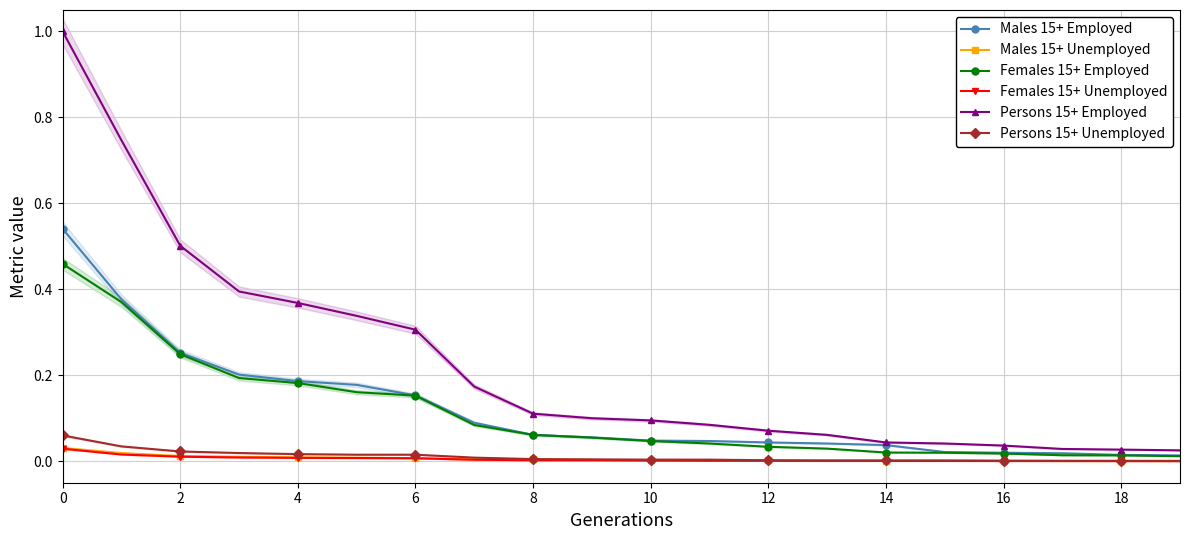

At how many categories does at least one series exceed 0?

20